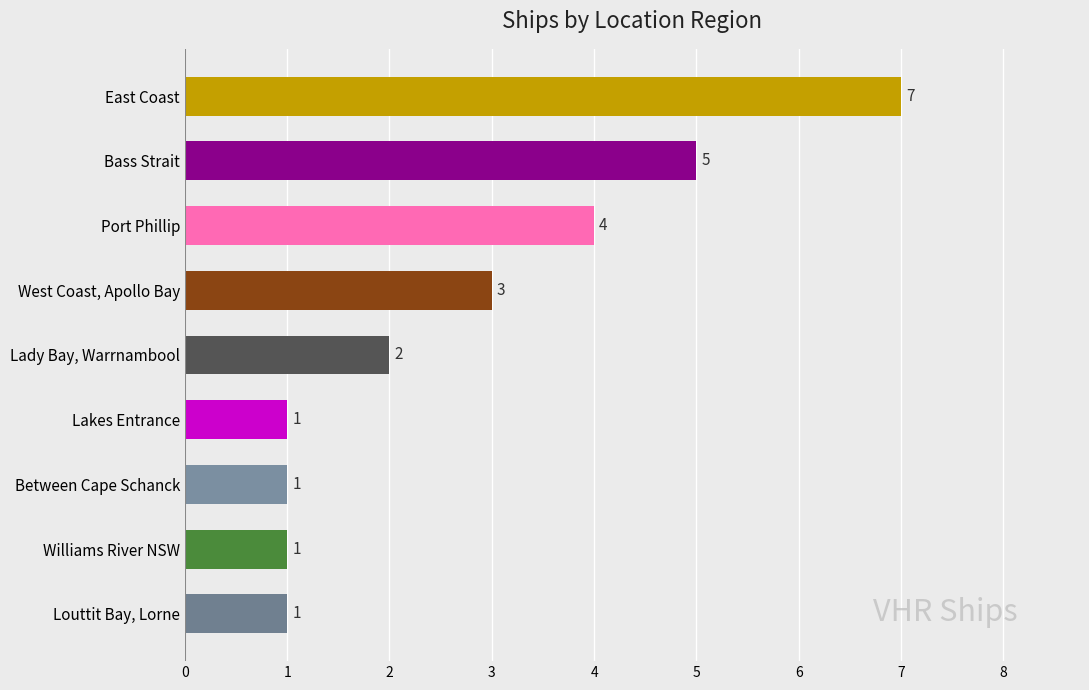

Reading bottom to top, what are all the values shown in this chart?

1	1	1	1	2	3	4	5	7